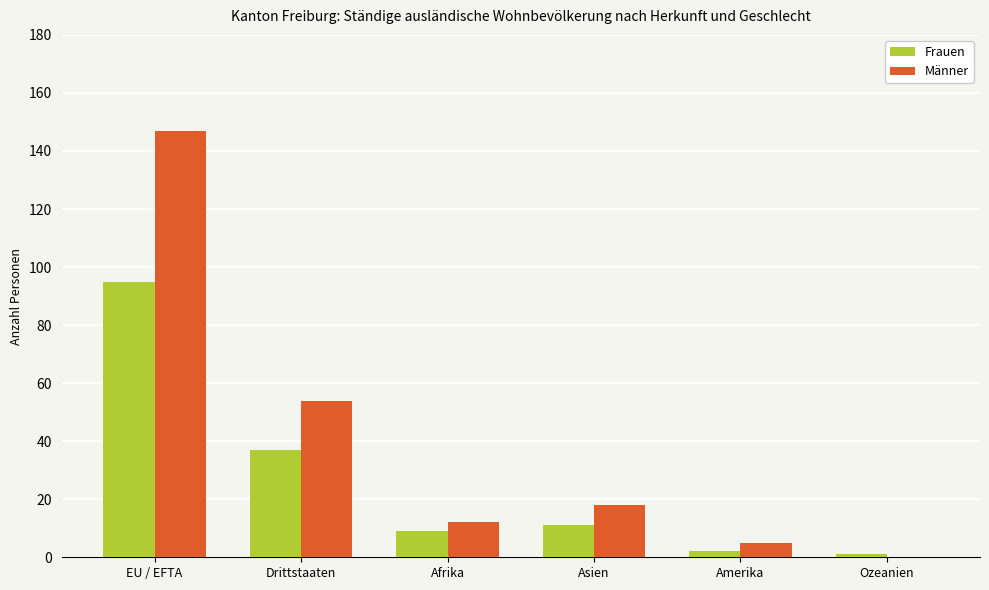

Is the value of Frauen at Amerika greater than the value of Männer at Asien?

No